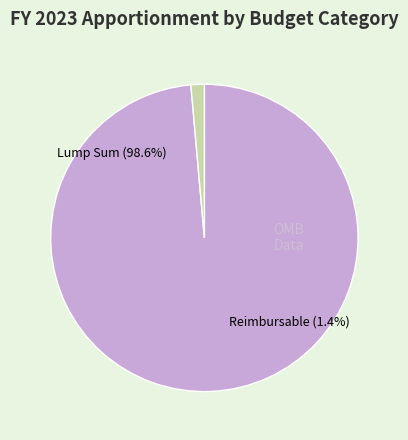

Which slice is the smallest?

Reimbursable